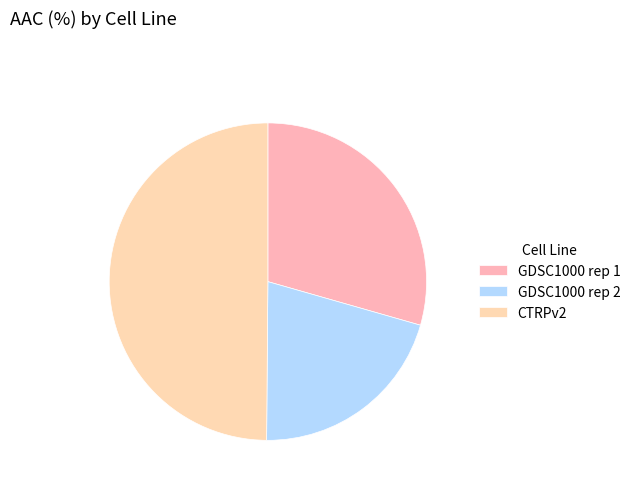

To the nearest percent, what percentage of the pie is GDSC1000 rep 2?

21%